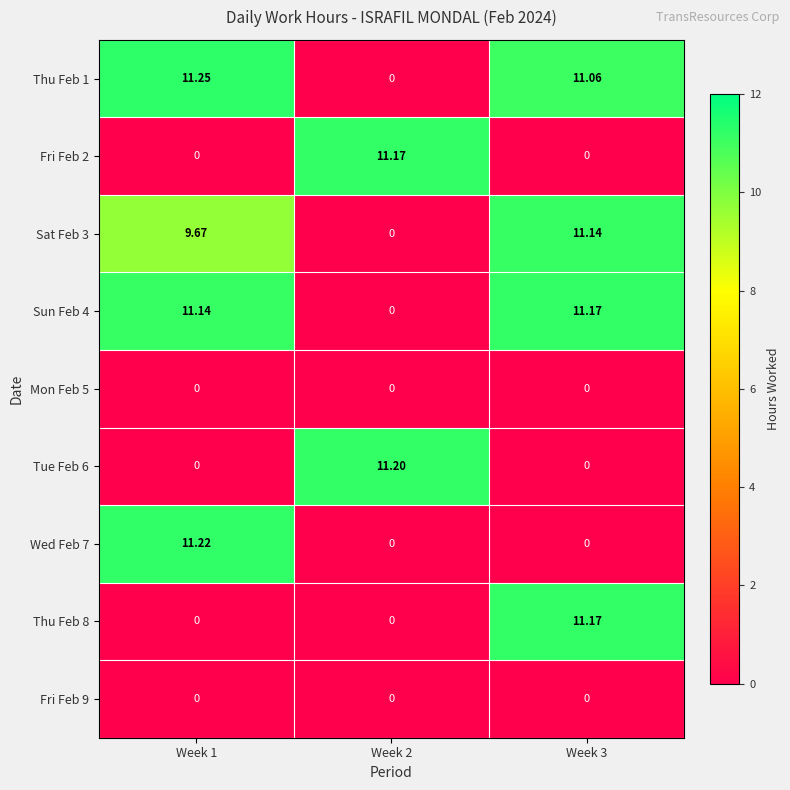

Is the value of Sun Feb 4 at Week 3 greater than the value of Fri Feb 2 at Week 3?

Yes